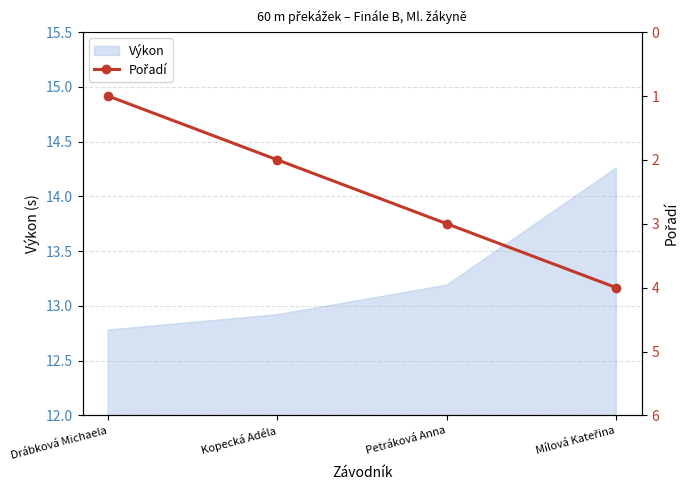

How many values are below 3?

2